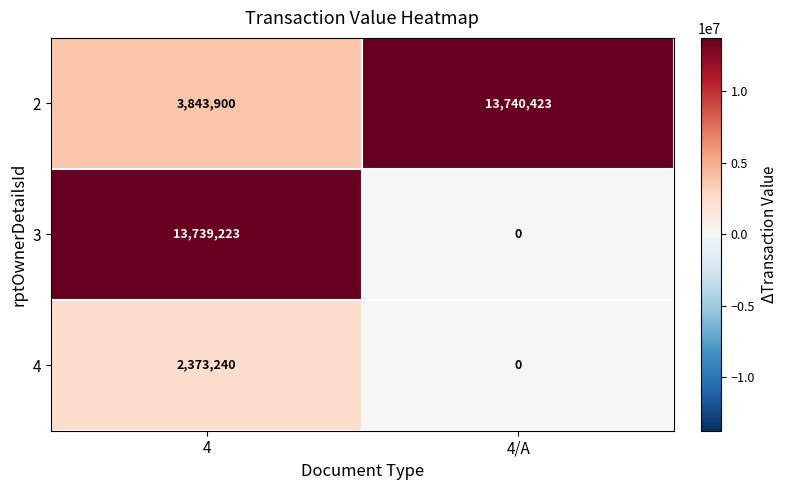

What is the sum of all 4 values?

2373240